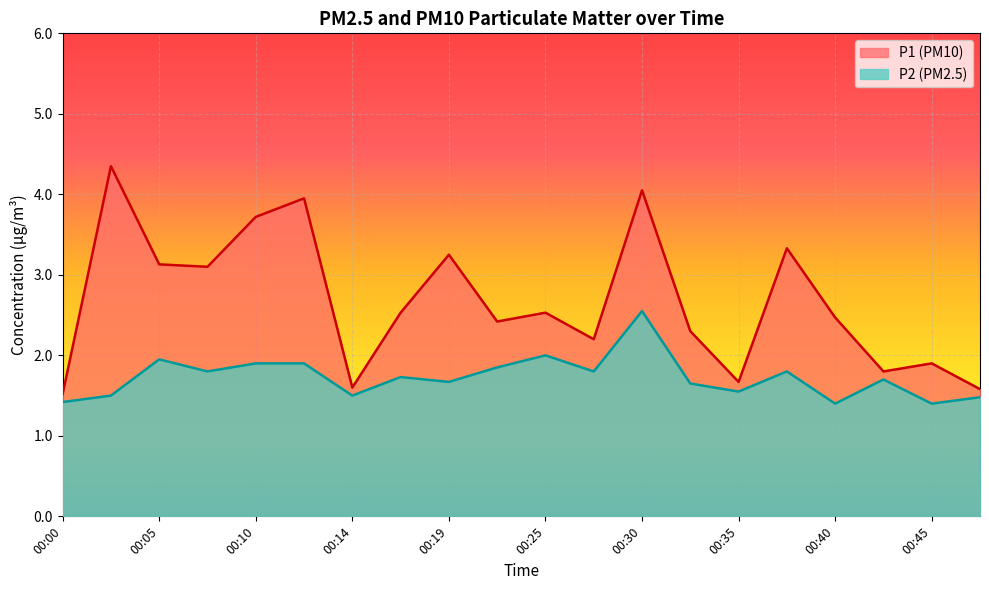

What is the maximum value for P2?

2.5